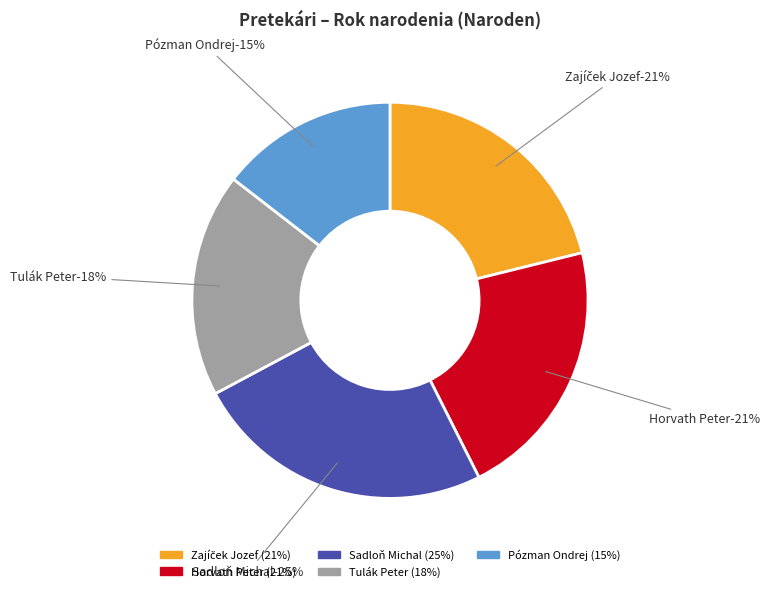

The Tulák Peter slice represents 18% of the pie. True or false?

True